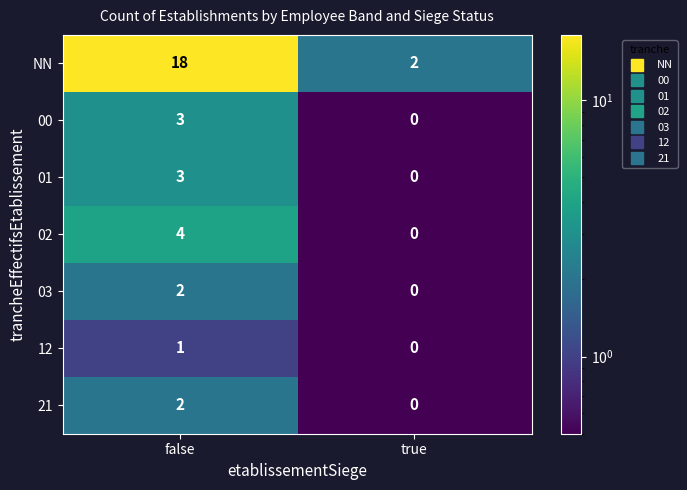

How many series are shown in this chart?

7